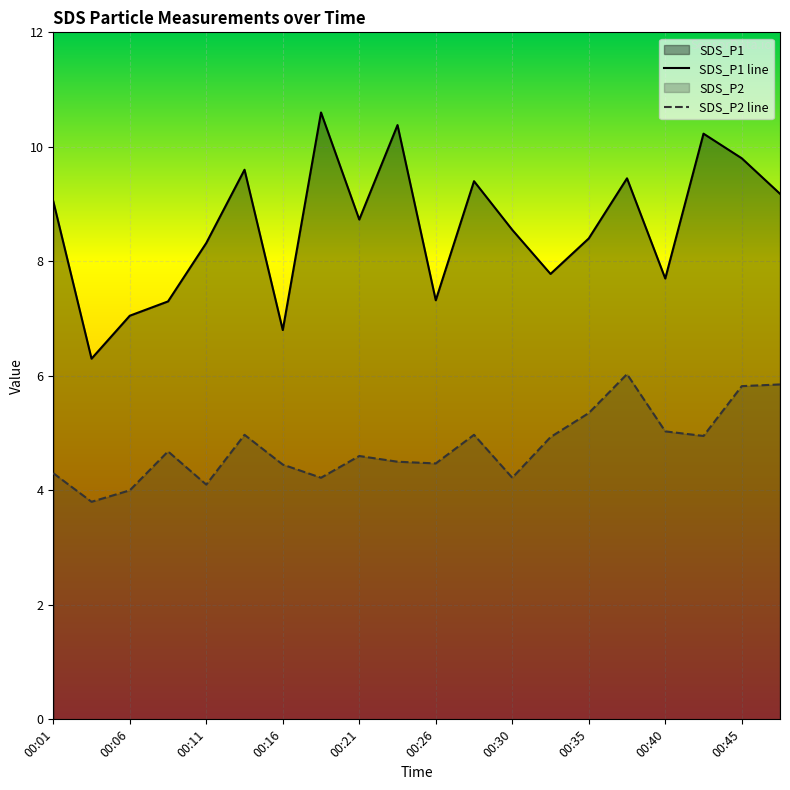

Reading right to left, list all the values displayed in this chart.

SDS_P1 line: 9.2	9.8	10.2	7.7	9.4	8.4	7.8	8.6	9.4	7.3	10.4	8.7	10.6	6.8	9.6	8.3	7.3	7.0	6.3	9.1
SDS_P2 line: 5.8	5.8	5.0	5.0	6.0	5.3	4.9	4.2	5.0	4.5	4.5	4.6	4.2	4.5	5.0	4.1	4.7	4.0	3.8	4.3